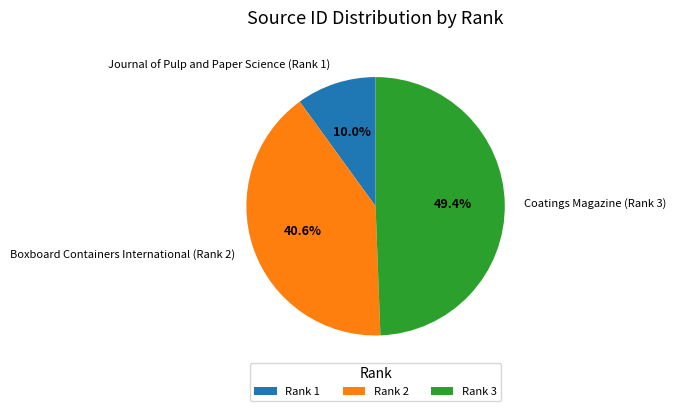

What percentage is the Coatings Magazine (Rank 3) slice, to the nearest percent?

49%